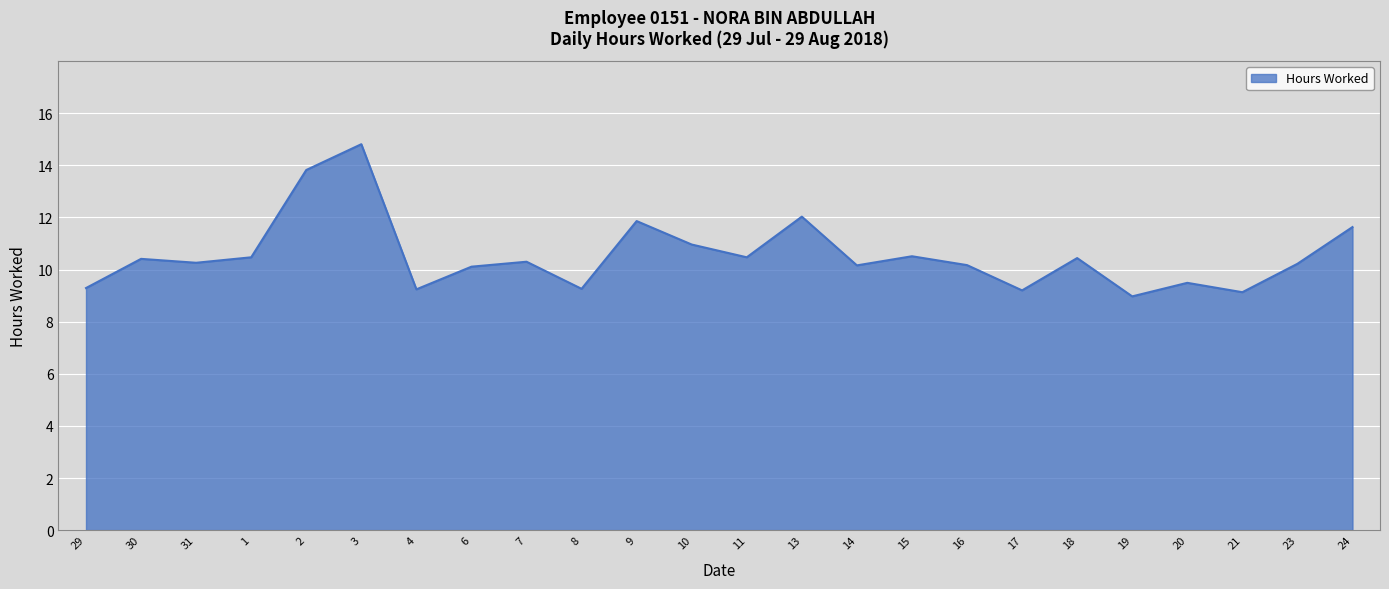

What is the ratio of the value at 7 to the value at 6?

1.0